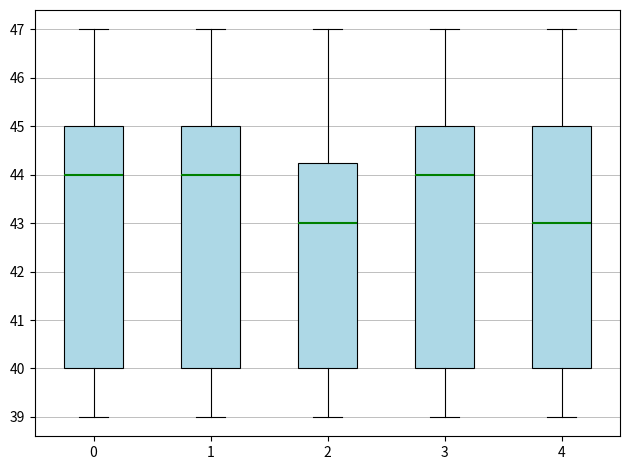

Where is the lower edge of the box at x = 4 on the y-axis? The values are not printed on the chart, so give them approximately, as read against the axis.

40.0